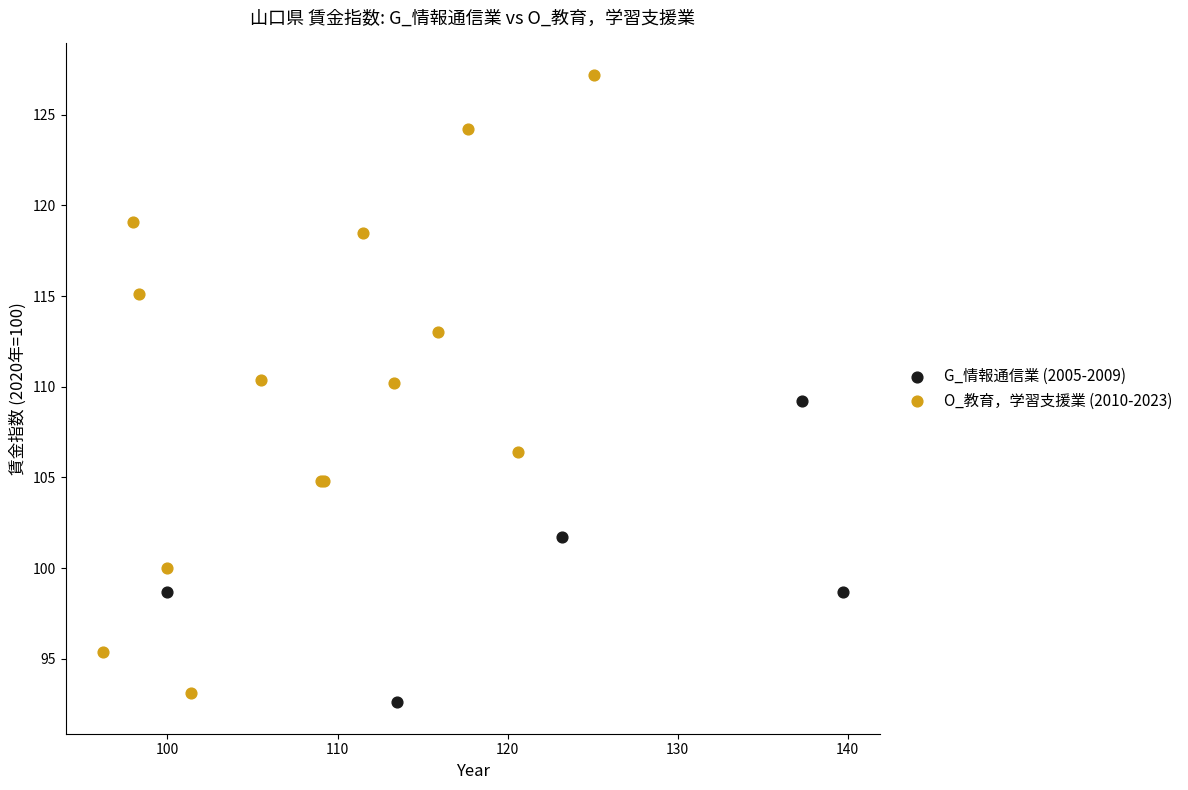

What are all the series names shown in the legend?

G_情報通信業 (2005-2009), O_教育，学習支援業 (2010-2023)